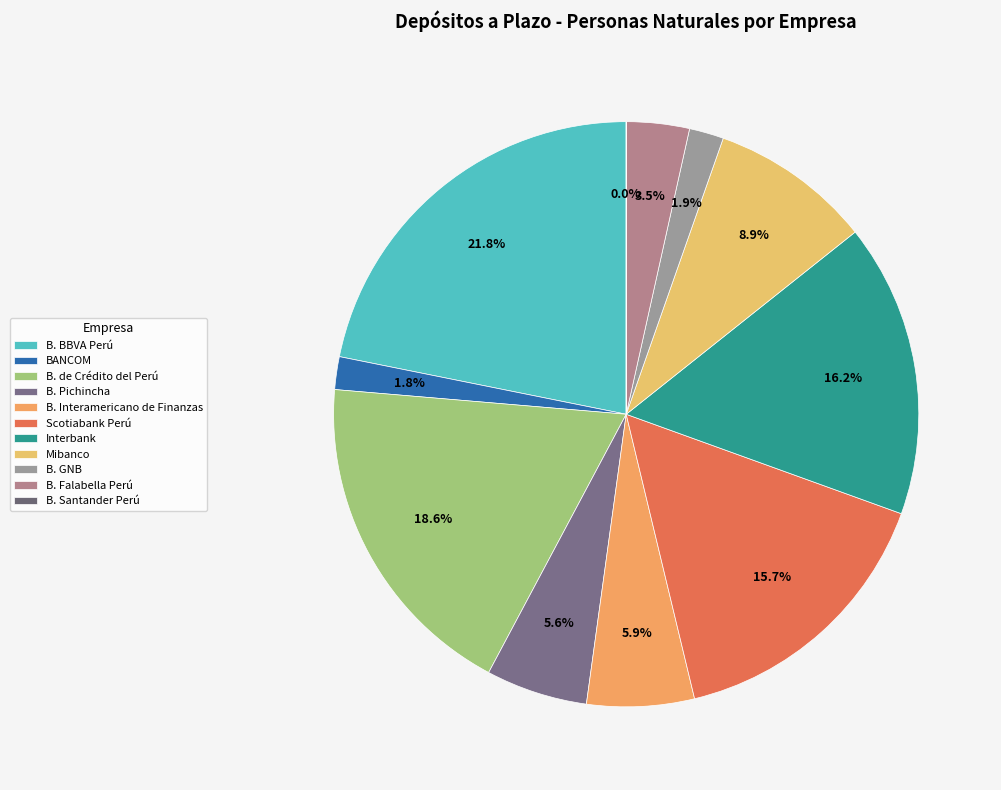

Does any single category account for the majority?

No